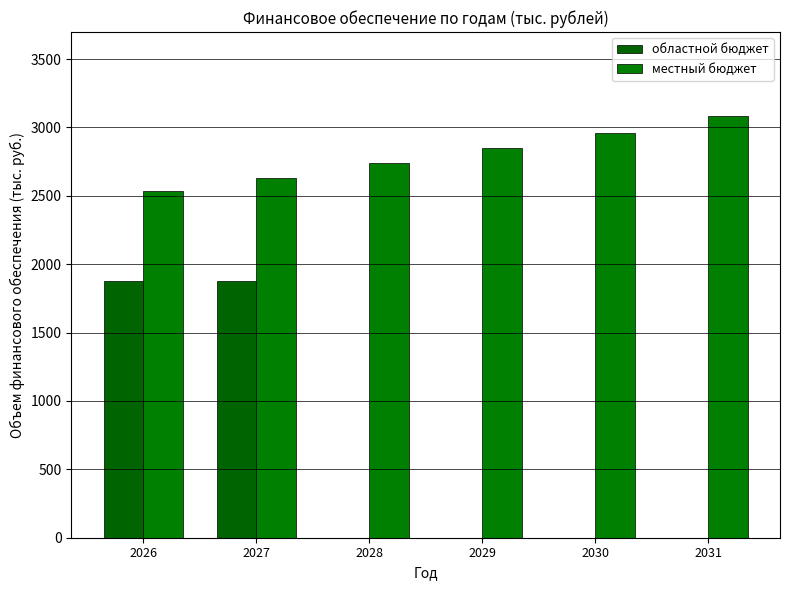

How many values in the областной бюджет series exceed 0?

2